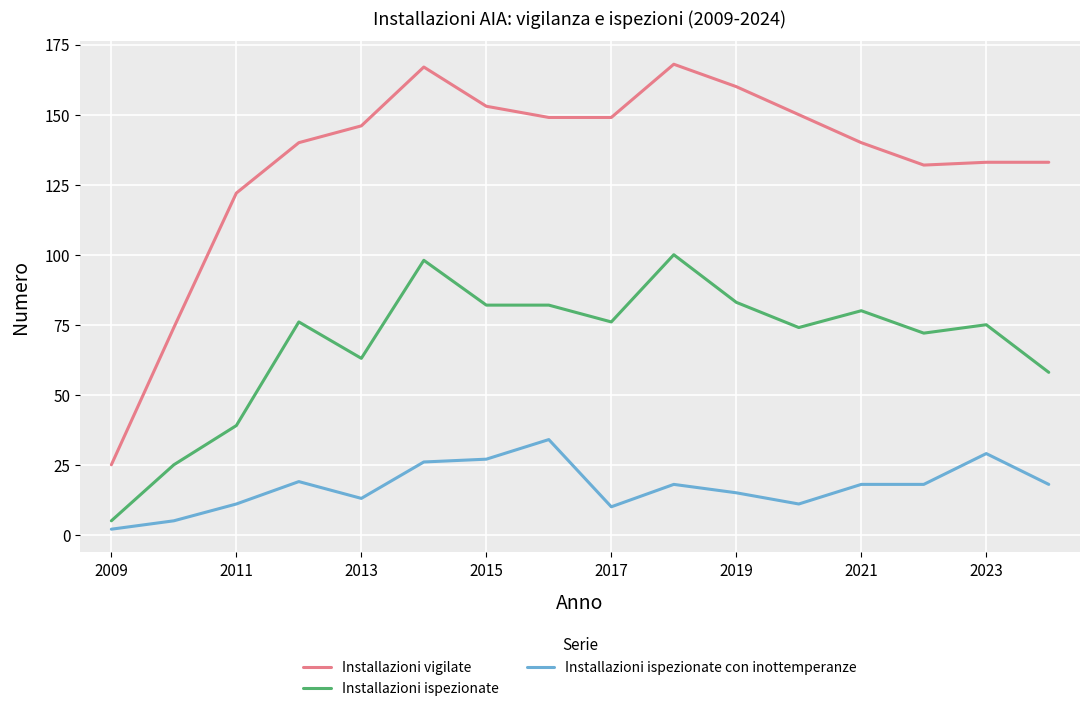

Which series has the largest range (max minus min)?

Installazioni vigilate